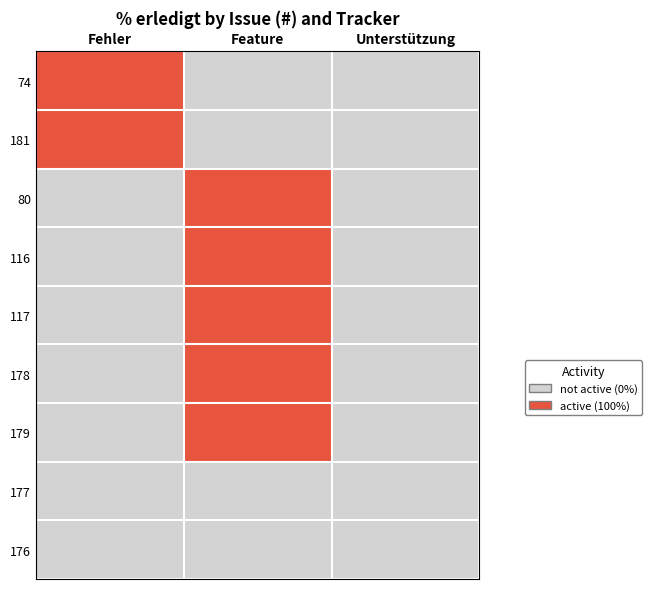

What is the difference between the highest and lowest values at Feature?

100